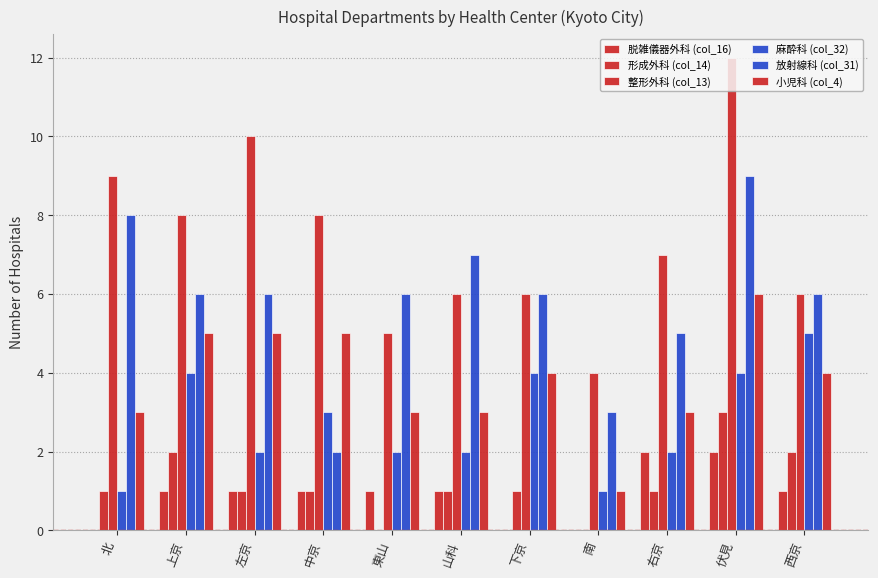

How many groups of bars are there?

11